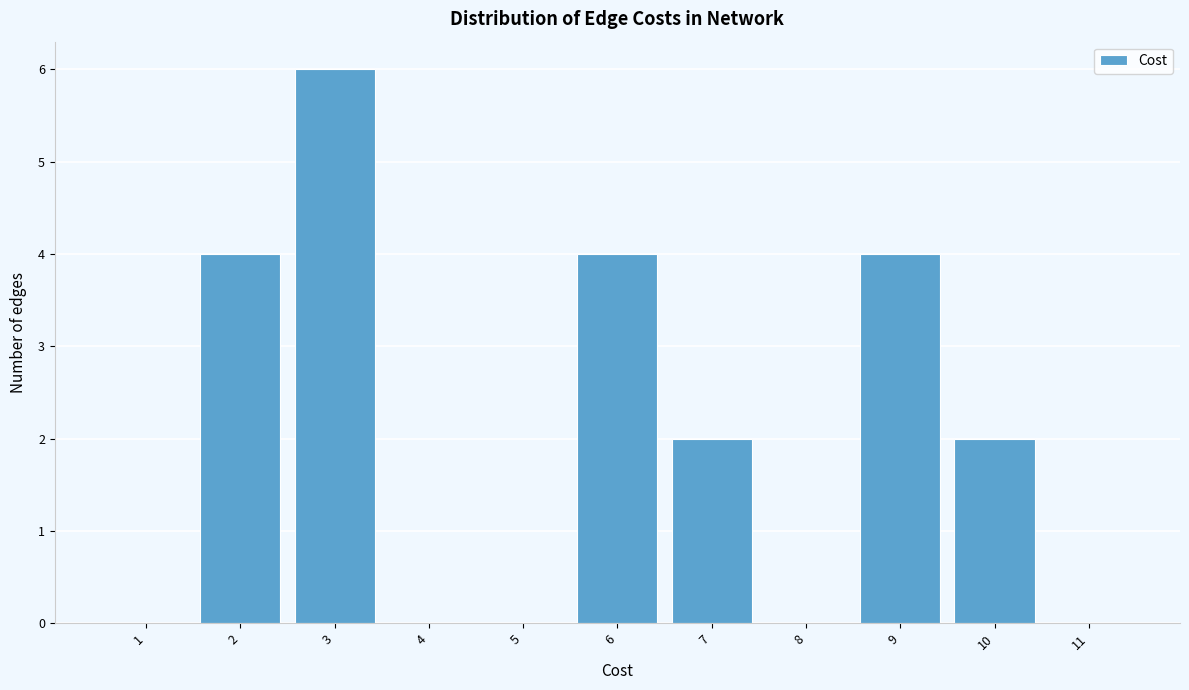

Reading right to left, what are all the values shown in this chart?

11=0	10=2	9=4	8=0	7=2	6=4	5=0	4=0	3=6	2=4	1=0